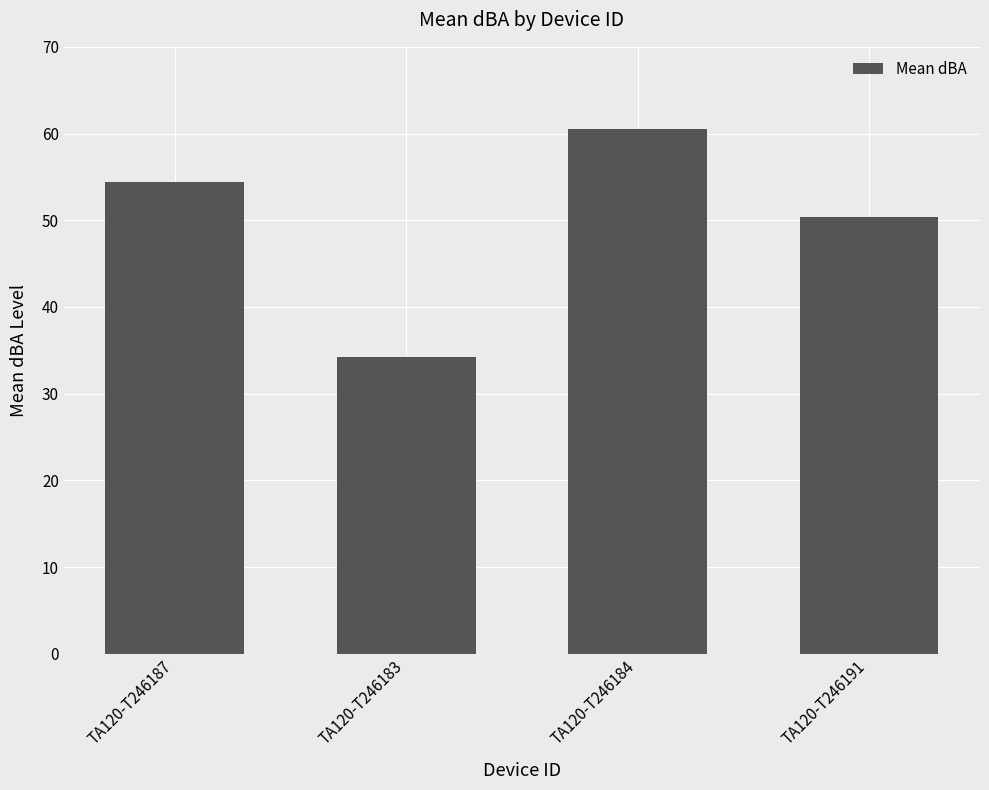

What is the change in value from TA120-T246187 to TA120-T246184?

+6.1